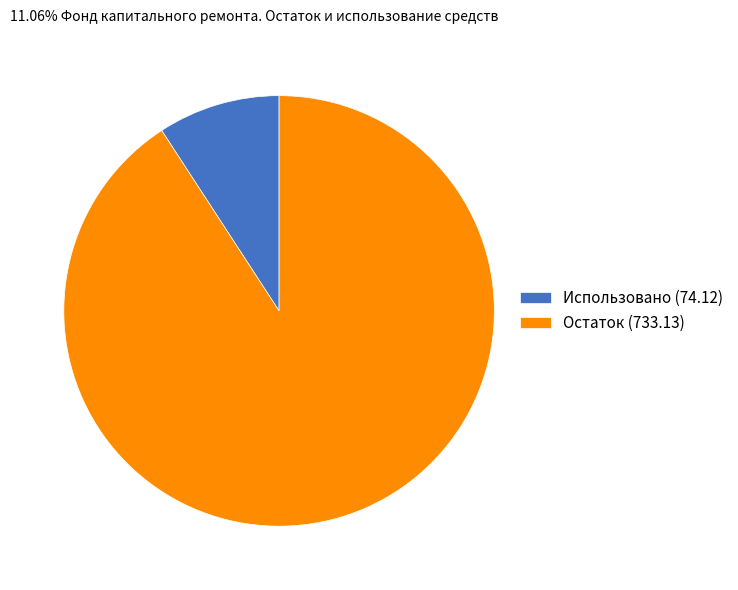

Is there a majority slice in this chart?

Yes